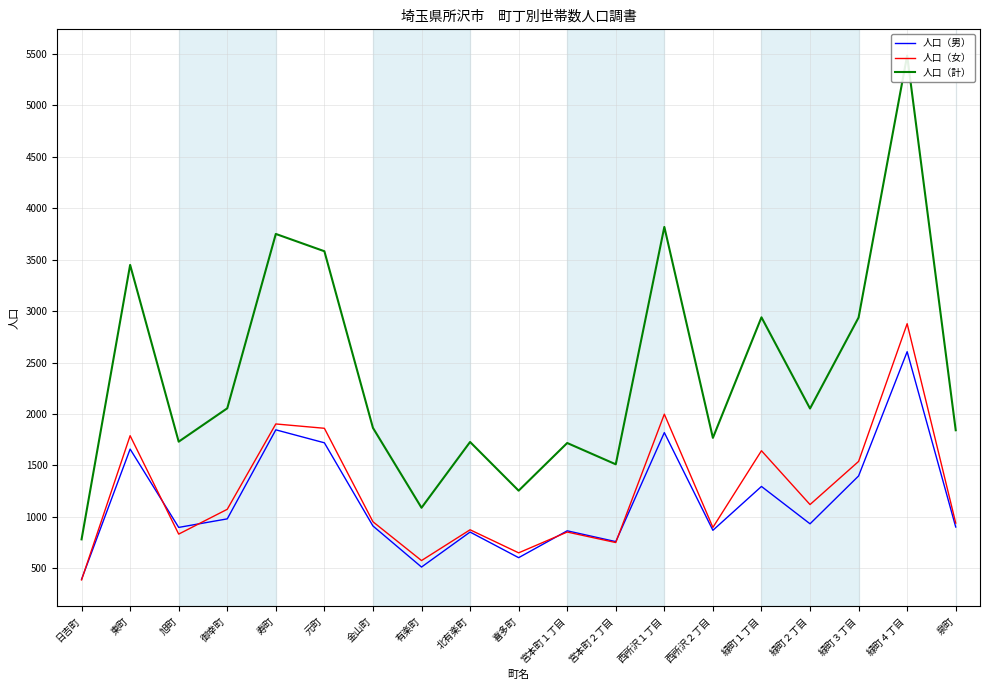

True or false: 人口（計） has a value of 1255 at 喜多町.

True